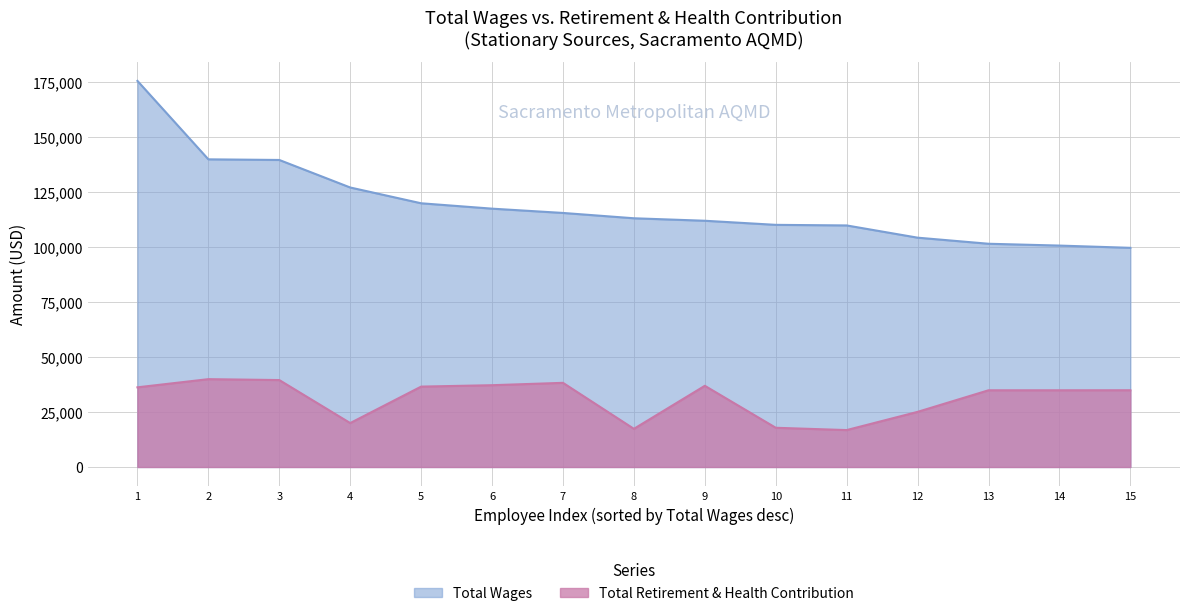

What is the maximum value shown in the chart?

175681